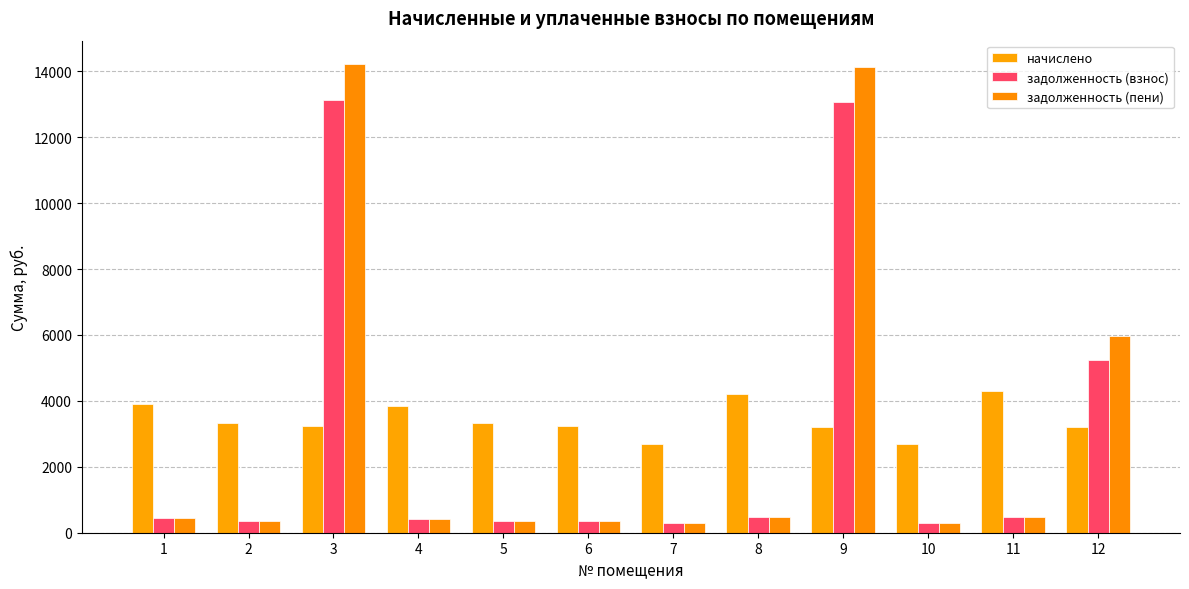

The задолженность (взнос) series shows 369.4 at 5. True or false?

True